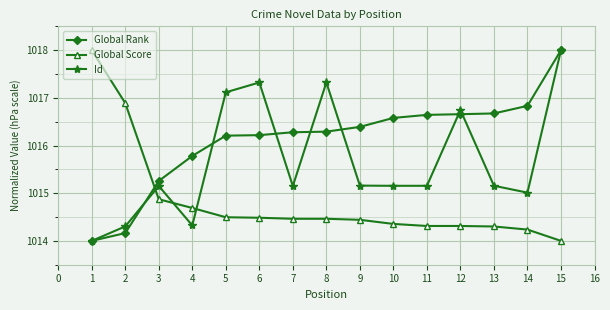

Where is the first local maximum for Id?

3